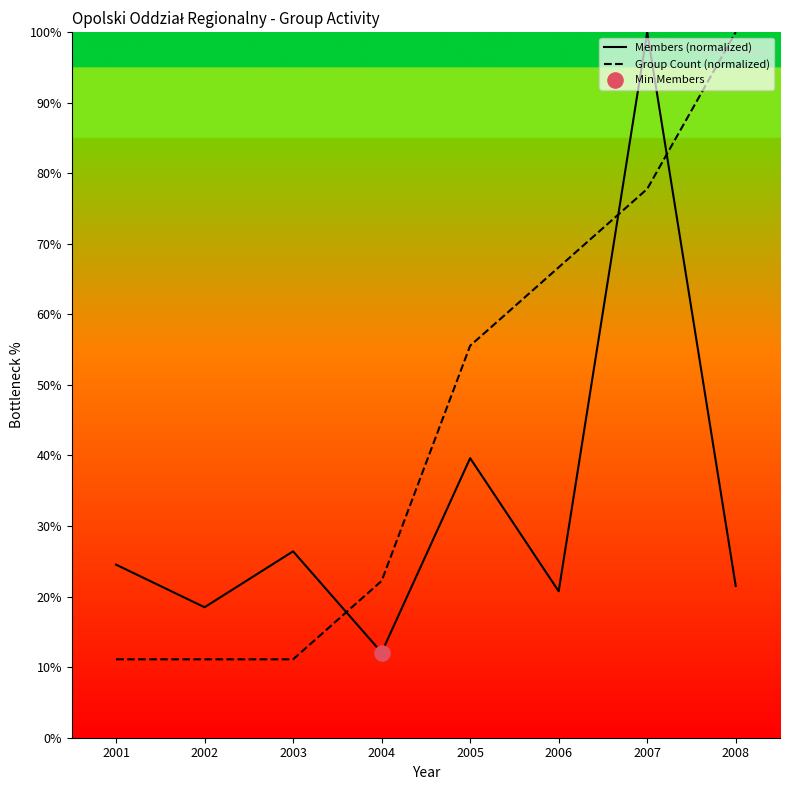

At how many categories does at least one series exceed 11?

8